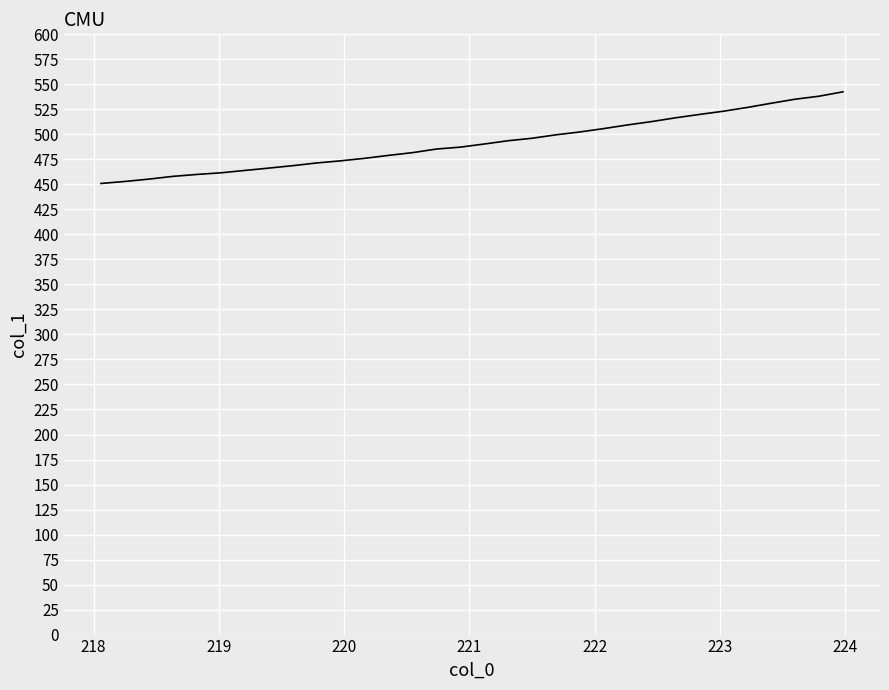

What is the greatest value displayed?

542.5